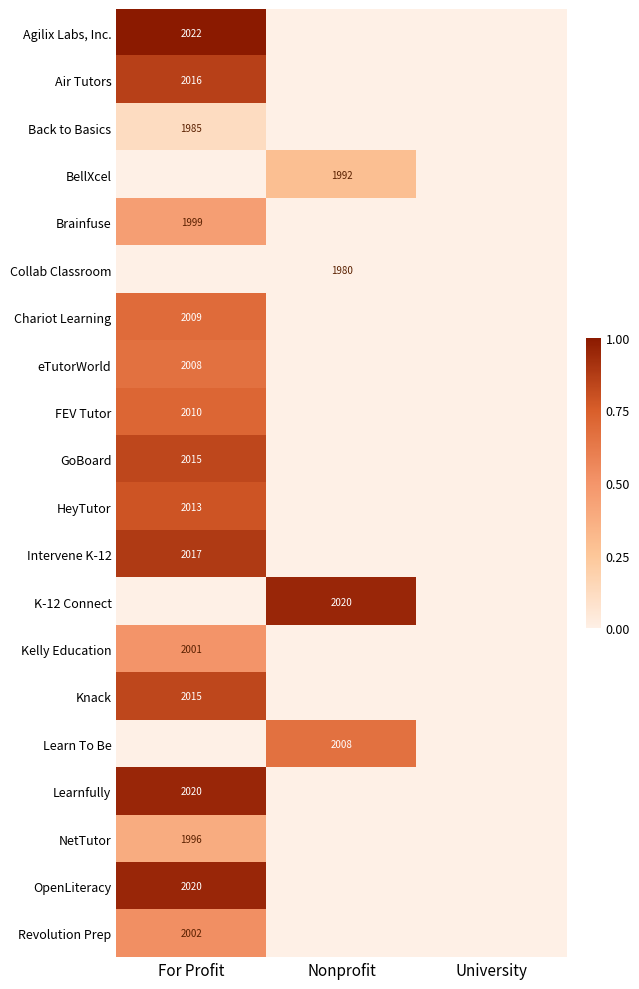

True or false: Learnfully has a value of 1168 at For Profit.

False